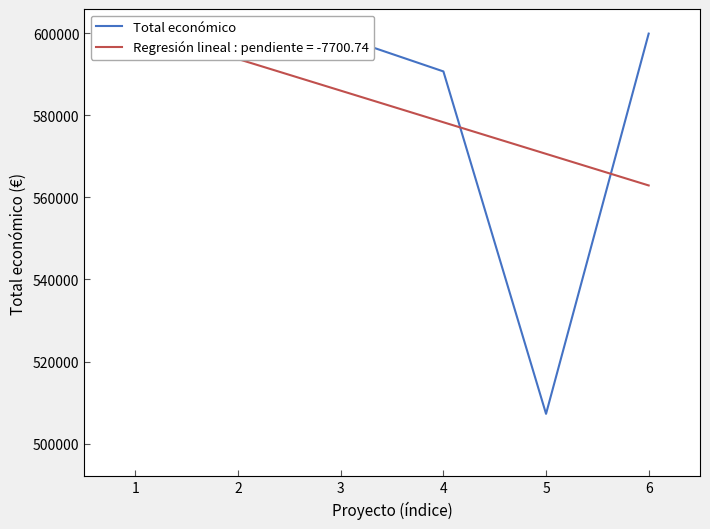

Does the chart display data point markers on the line(s)?

No